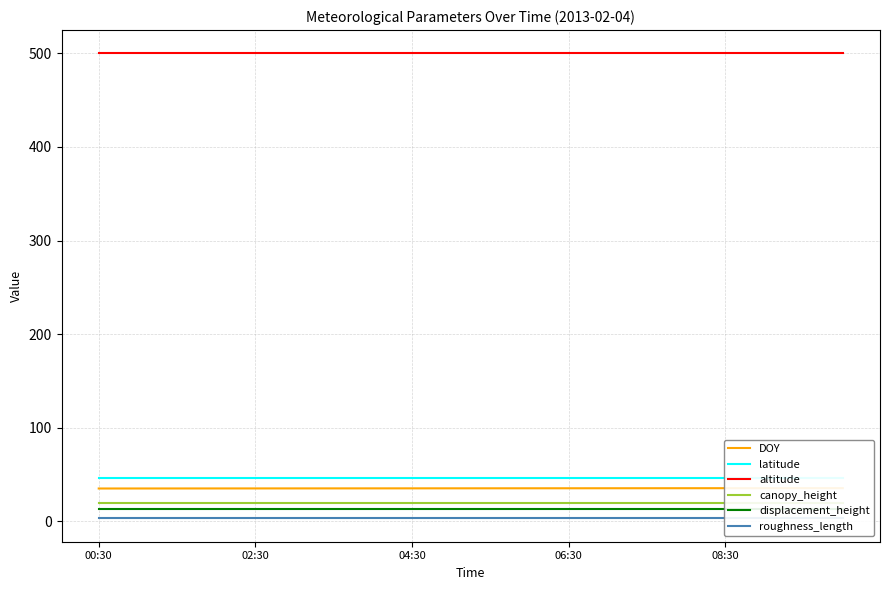

At which label is latitude closest to 46?

00:30